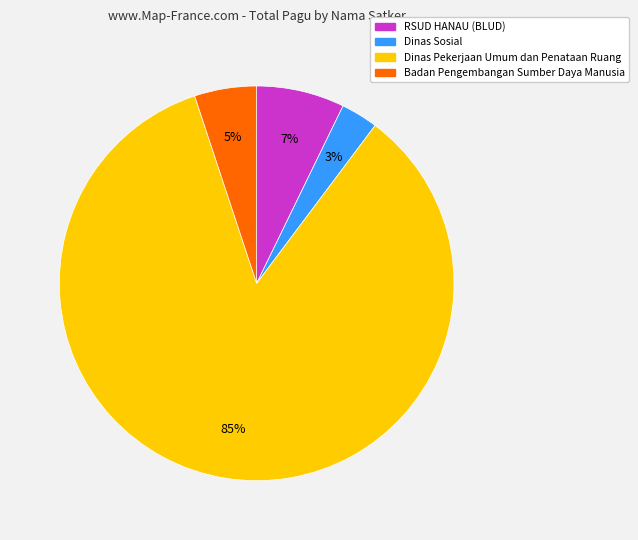

To the nearest percent, what is the average slice percentage?

25%